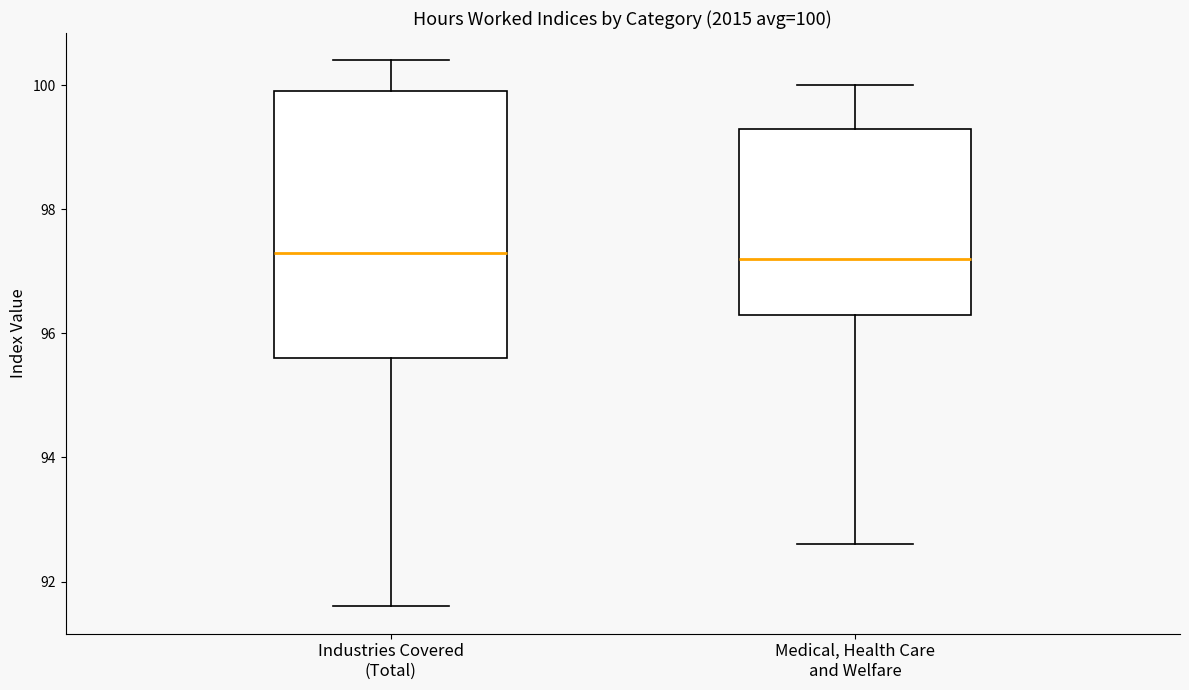

Comparing the boxes themselves (not the whiskers), which one is the tallest?

Industries Covered (Total)